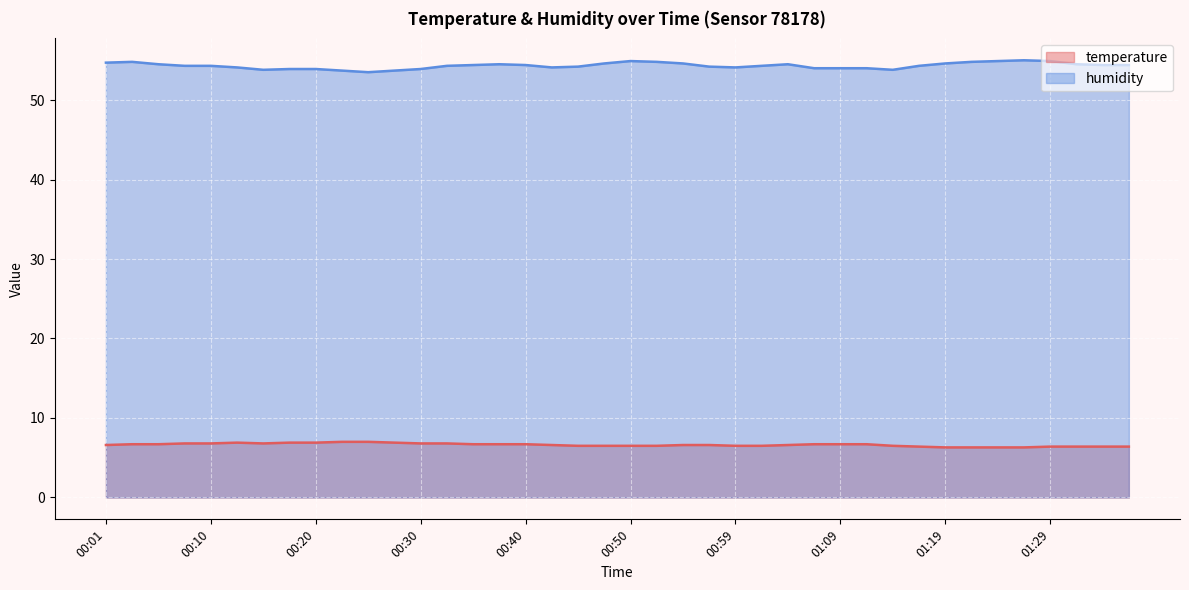

What is the label of the 36th point from the left?

01:27